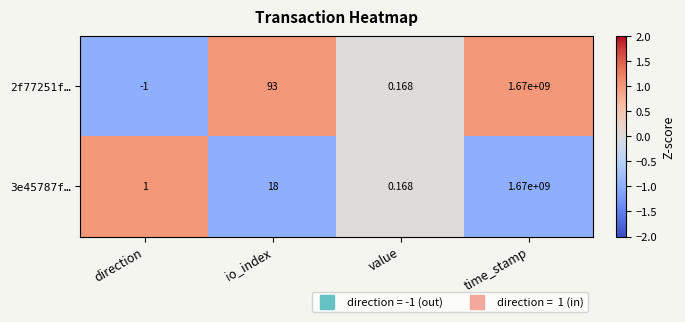

How many series are shown in this chart?

2